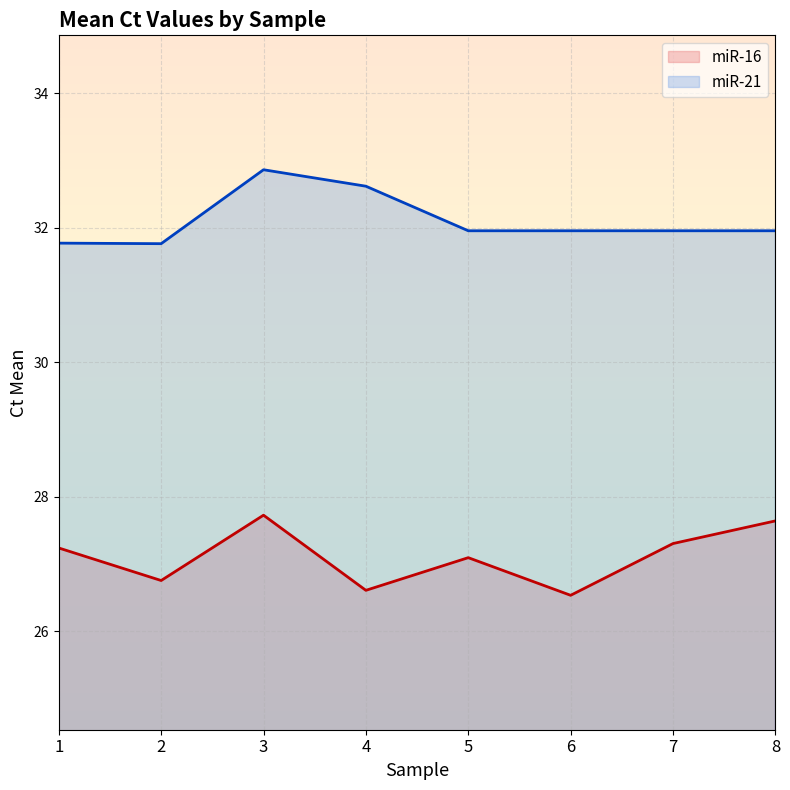

Count the number of categories in the chart.

8